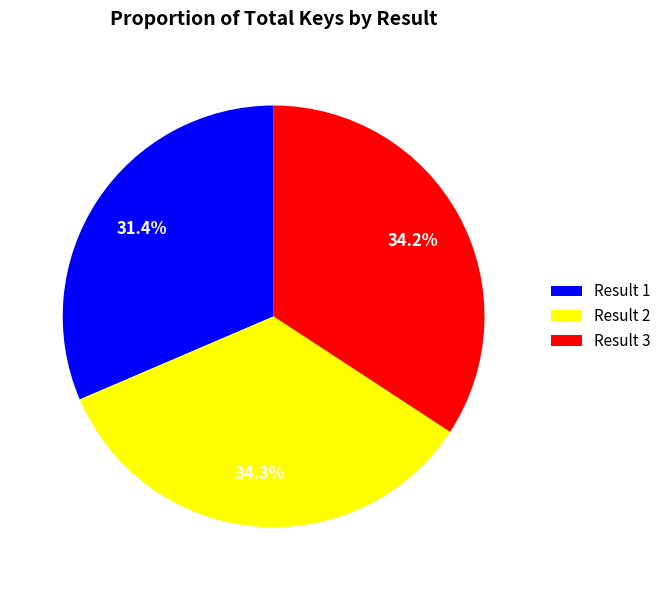

Count the number of slices in the pie.

3